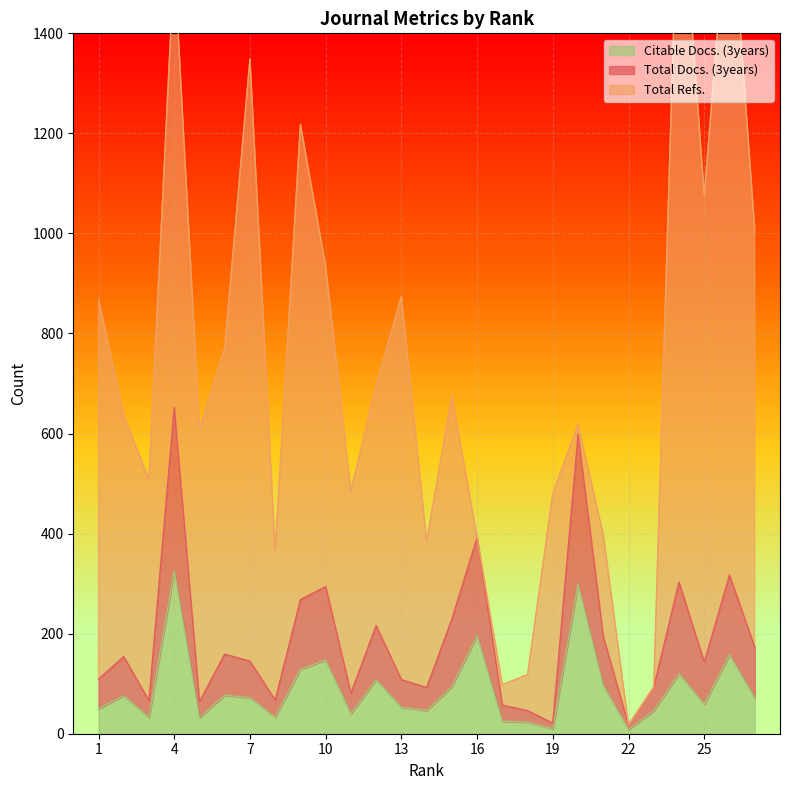

How many interior local valleys does the Total Docs. (3years) series have?

8